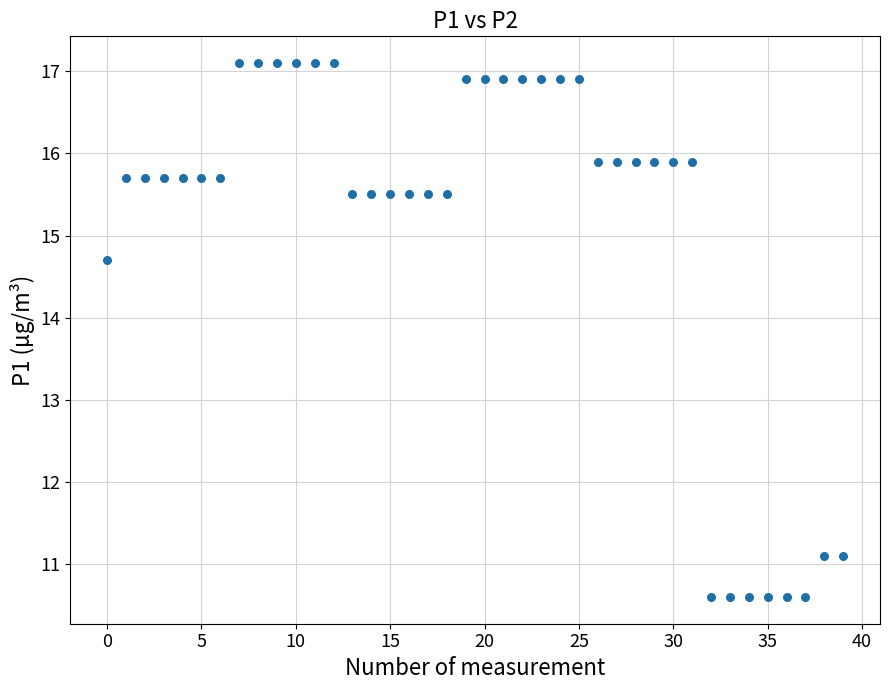

What Y value in the scatter plot is closest to 13?

14.7